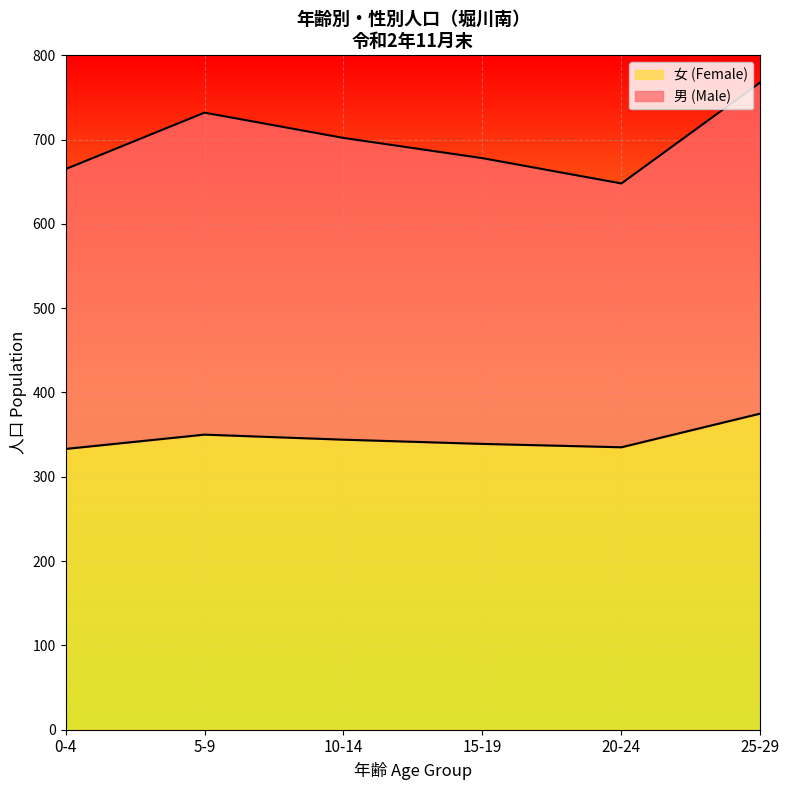

At which label does 女 (Female) reach its peak?

25-29